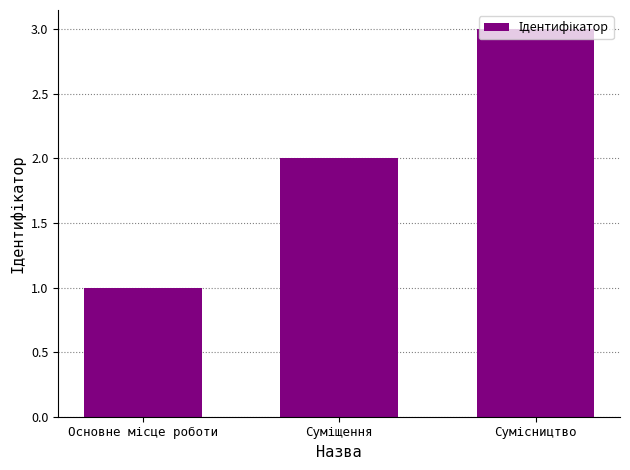

What is the greatest value displayed?

3